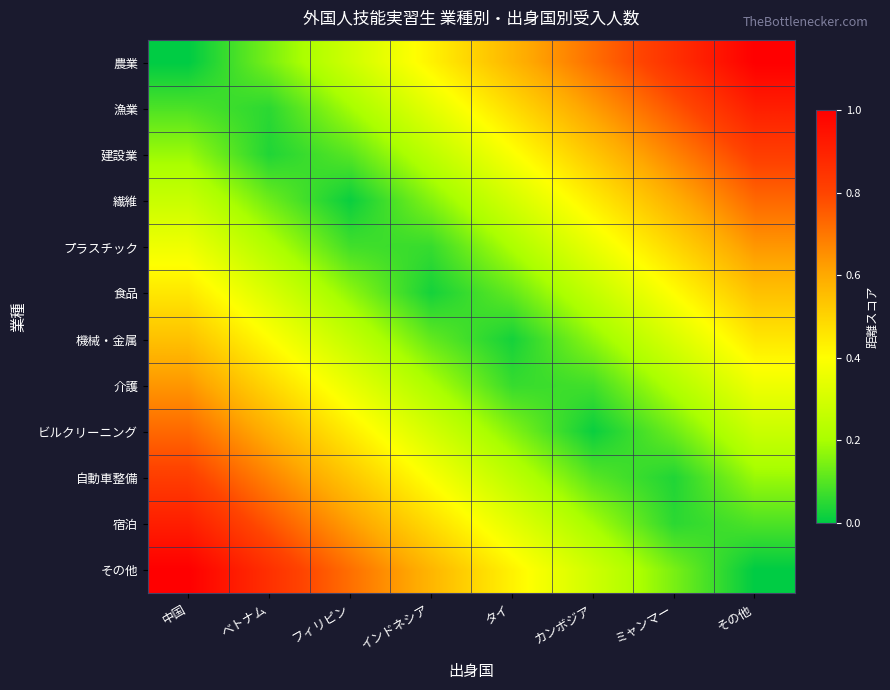

How many categories are shown in the chart?

8